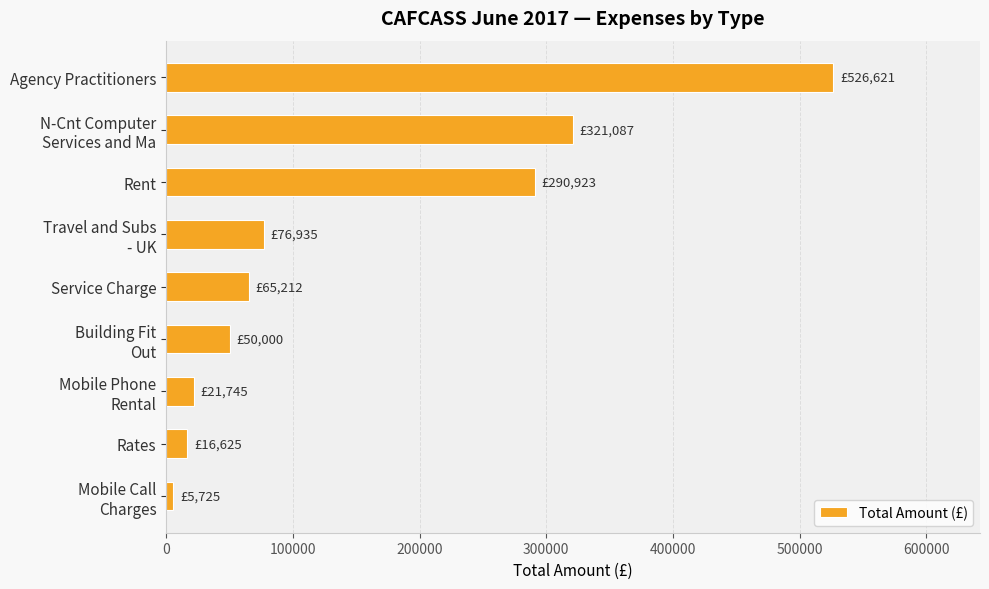

What is the label of the 5th bar from the top?

Service Charge